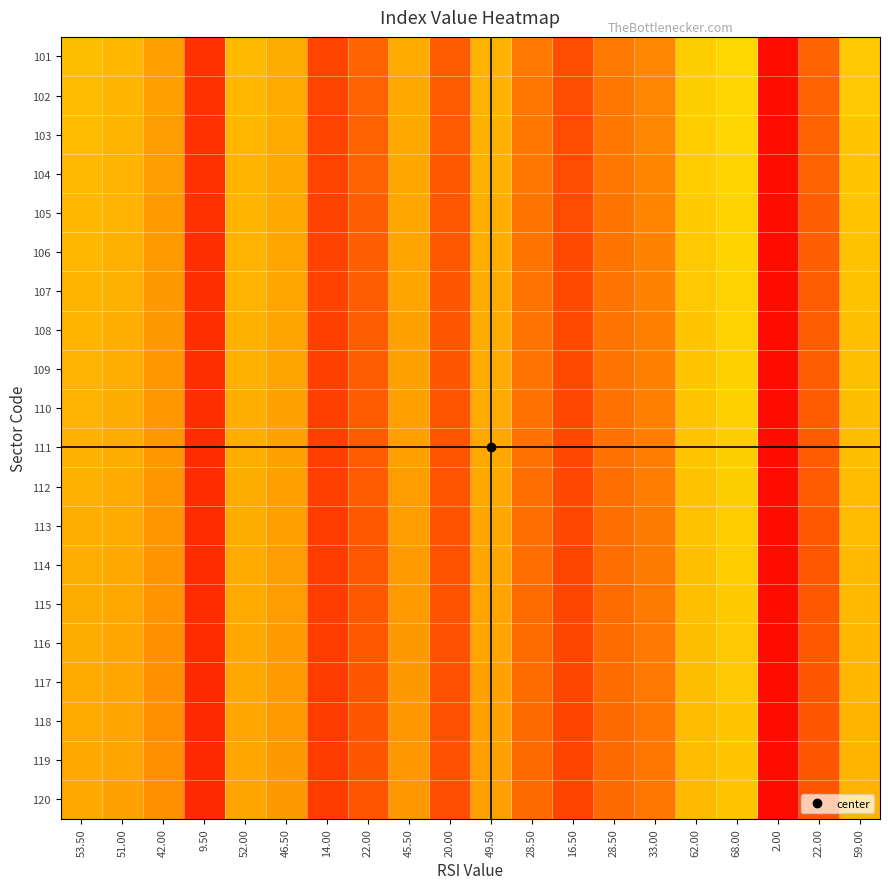

Reading right to left, list all the values displayed in this chart.

101: 59.00=0.4	22.00=0.2	2.00=0.0	68.00=0.4	62.00=0.4	33.00=0.2	28.50=0.2	16.50=0.1	28.50=0.2	49.50=0.3	20.00=0.2	45.50=0.3	22.00=0.2	14.00=0.1	46.50=0.3	52.00=0.3	9.50=0.1	42.00=0.3	51.00=0.3	53.50=0.3
102: 59.00=0.4	22.00=0.2	2.00=0.0	68.00=0.4	62.00=0.4	33.00=0.2	28.50=0.2	16.50=0.1	28.50=0.2	49.50=0.3	20.00=0.2	45.50=0.3	22.00=0.2	14.00=0.1	46.50=0.3	52.00=0.3	9.50=0.1	42.00=0.3	51.00=0.3	53.50=0.3
103: 59.00=0.4	22.00=0.2	2.00=0.0	68.00=0.4	62.00=0.4	33.00=0.2	28.50=0.2	16.50=0.1	28.50=0.2	49.50=0.3	20.00=0.2	45.50=0.3	22.00=0.2	14.00=0.1	46.50=0.3	52.00=0.3	9.50=0.1	42.00=0.3	51.00=0.3	53.50=0.3
104: 59.00=0.4	22.00=0.2	2.00=0.0	68.00=0.4	62.00=0.4	33.00=0.2	28.50=0.2	16.50=0.1	28.50=0.2	49.50=0.3	20.00=0.2	45.50=0.3	22.00=0.2	14.00=0.1	46.50=0.3	52.00=0.3	9.50=0.1	42.00=0.3	51.00=0.3	53.50=0.3
105: 59.00=0.4	22.00=0.2	2.00=0.0	68.00=0.4	62.00=0.4	33.00=0.2	28.50=0.2	16.50=0.1	28.50=0.2	49.50=0.3	20.00=0.2	45.50=0.3	22.00=0.2	14.00=0.1	46.50=0.3	52.00=0.3	9.50=0.1	42.00=0.3	51.00=0.3	53.50=0.3
106: 59.00=0.4	22.00=0.2	2.00=0.0	68.00=0.4	62.00=0.4	33.00=0.2	28.50=0.2	16.50=0.1	28.50=0.2	49.50=0.3	20.00=0.2	45.50=0.3	22.00=0.2	14.00=0.1	46.50=0.3	52.00=0.3	9.50=0.1	42.00=0.3	51.00=0.3	53.50=0.3
107: 59.00=0.4	22.00=0.2	2.00=0.0	68.00=0.4	62.00=0.4	33.00=0.2	28.50=0.2	16.50=0.1	28.50=0.2	49.50=0.3	20.00=0.2	45.50=0.3	22.00=0.2	14.00=0.1	46.50=0.3	52.00=0.3	9.50=0.1	42.00=0.3	51.00=0.3	53.50=0.3
108: 59.00=0.4	22.00=0.2	2.00=0.0	68.00=0.4	62.00=0.4	33.00=0.2	28.50=0.2	16.50=0.1	28.50=0.2	49.50=0.3	20.00=0.2	45.50=0.3	22.00=0.2	14.00=0.1	46.50=0.3	52.00=0.3	9.50=0.1	42.00=0.3	51.00=0.3	53.50=0.3
109: 59.00=0.4	22.00=0.2	2.00=0.0	68.00=0.4	62.00=0.4	33.00=0.2	28.50=0.2	16.50=0.1	28.50=0.2	49.50=0.3	20.00=0.2	45.50=0.3	22.00=0.2	14.00=0.1	46.50=0.3	52.00=0.3	9.50=0.1	42.00=0.3	51.00=0.3	53.50=0.3
110: 59.00=0.4	22.00=0.2	2.00=0.0	68.00=0.4	62.00=0.4	33.00=0.2	28.50=0.2	16.50=0.1	28.50=0.2	49.50=0.3	20.00=0.2	45.50=0.3	22.00=0.2	14.00=0.1	46.50=0.3	52.00=0.3	9.50=0.1	42.00=0.3	51.00=0.3	53.50=0.3
111: 59.00=0.3	22.00=0.2	2.00=0.0	68.00=0.4	62.00=0.4	33.00=0.2	28.50=0.2	16.50=0.1	28.50=0.2	49.50=0.3	20.00=0.2	45.50=0.3	22.00=0.2	14.00=0.1	46.50=0.3	52.00=0.3	9.50=0.1	42.00=0.3	51.00=0.3	53.50=0.3
112: 59.00=0.3	22.00=0.2	2.00=0.0	68.00=0.4	62.00=0.4	33.00=0.2	28.50=0.2	16.50=0.1	28.50=0.2	49.50=0.3	20.00=0.2	45.50=0.3	22.00=0.2	14.00=0.1	46.50=0.3	52.00=0.3	9.50=0.1	42.00=0.3	51.00=0.3	53.50=0.3
113: 59.00=0.3	22.00=0.2	2.00=0.0	68.00=0.4	62.00=0.4	33.00=0.2	28.50=0.2	16.50=0.1	28.50=0.2	49.50=0.3	20.00=0.2	45.50=0.3	22.00=0.2	14.00=0.1	46.50=0.3	52.00=0.3	9.50=0.1	42.00=0.3	51.00=0.3	53.50=0.3
114: 59.00=0.3	22.00=0.2	2.00=0.0	68.00=0.4	62.00=0.4	33.00=0.2	28.50=0.2	16.50=0.1	28.50=0.2	49.50=0.3	20.00=0.2	45.50=0.3	22.00=0.2	14.00=0.1	46.50=0.3	52.00=0.3	9.50=0.1	42.00=0.3	51.00=0.3	53.50=0.3
115: 59.00=0.3	22.00=0.2	2.00=0.0	68.00=0.4	62.00=0.4	33.00=0.2	28.50=0.2	16.50=0.1	28.50=0.2	49.50=0.3	20.00=0.2	45.50=0.3	22.00=0.2	14.00=0.1	46.50=0.3	52.00=0.3	9.50=0.1	42.00=0.3	51.00=0.3	53.50=0.3
116: 59.00=0.3	22.00=0.2	2.00=0.0	68.00=0.4	62.00=0.3	33.00=0.2	28.50=0.2	16.50=0.1	28.50=0.2	49.50=0.3	20.00=0.2	45.50=0.3	22.00=0.2	14.00=0.1	46.50=0.3	52.00=0.3	9.50=0.1	42.00=0.3	51.00=0.3	53.50=0.3
117: 59.00=0.3	22.00=0.2	2.00=0.0	68.00=0.4	62.00=0.3	33.00=0.2	28.50=0.2	16.50=0.1	28.50=0.2	49.50=0.3	20.00=0.2	45.50=0.3	22.00=0.2	14.00=0.1	46.50=0.3	52.00=0.3	9.50=0.1	42.00=0.3	51.00=0.3	53.50=0.3
118: 59.00=0.3	22.00=0.2	2.00=0.0	68.00=0.4	62.00=0.3	33.00=0.2	28.50=0.2	16.50=0.1	28.50=0.2	49.50=0.3	20.00=0.1	45.50=0.3	22.00=0.2	14.00=0.1	46.50=0.3	52.00=0.3	9.50=0.1	42.00=0.3	51.00=0.3	53.50=0.3
119: 59.00=0.3	22.00=0.2	2.00=0.0	68.00=0.4	62.00=0.3	33.00=0.2	28.50=0.2	16.50=0.1	28.50=0.2	49.50=0.3	20.00=0.1	45.50=0.3	22.00=0.2	14.00=0.1	46.50=0.3	52.00=0.3	9.50=0.1	42.00=0.3	51.00=0.3	53.50=0.3
120: 59.00=0.3	22.00=0.2	2.00=0.0	68.00=0.4	62.00=0.3	33.00=0.2	28.50=0.2	16.50=0.1	28.50=0.2	49.50=0.3	20.00=0.1	45.50=0.3	22.00=0.2	14.00=0.1	46.50=0.3	52.00=0.3	9.50=0.1	42.00=0.3	51.00=0.3	53.50=0.3